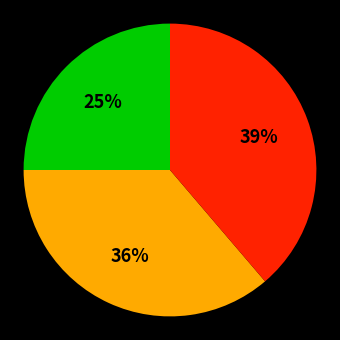

Is there any slice that represents more than half of the pie?

No